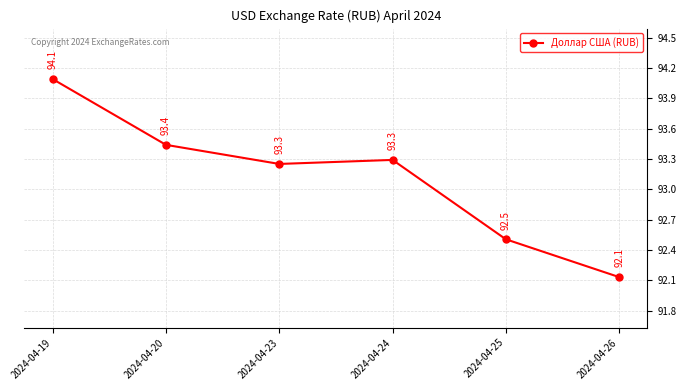

The chart shows a value of 92.1 at 2024-04-26. True or false?

True